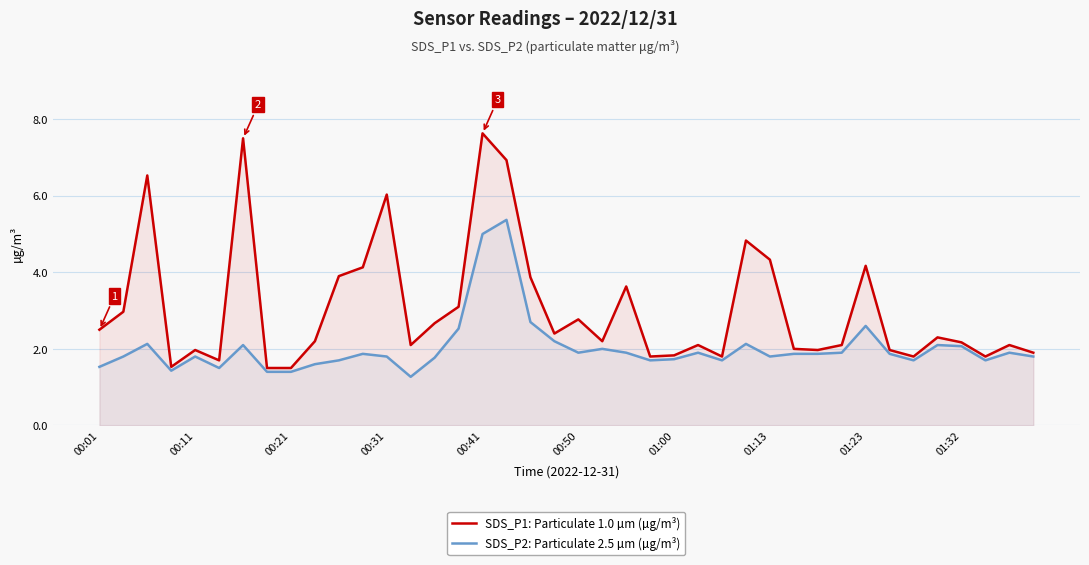

True or false: SDS_P1: Particulate 1.0 µm (µg/m³) and SDS_P2: Particulate 2.5 µm (µg/m³) intersect in this chart.

False